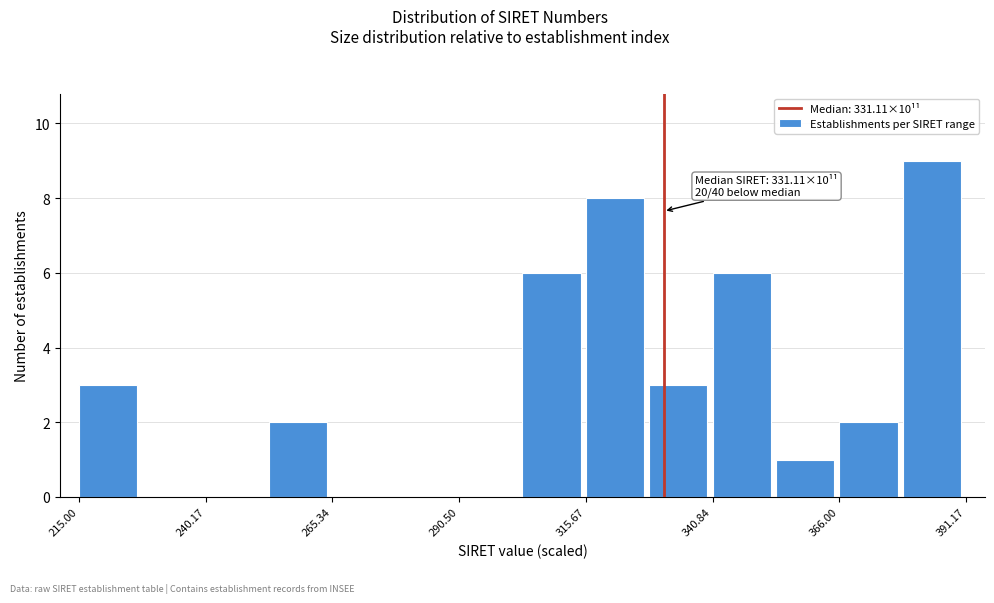

Around what value on the x-axis is the tallest bar? Give the approximate position of its centre, as read against the axis.

385